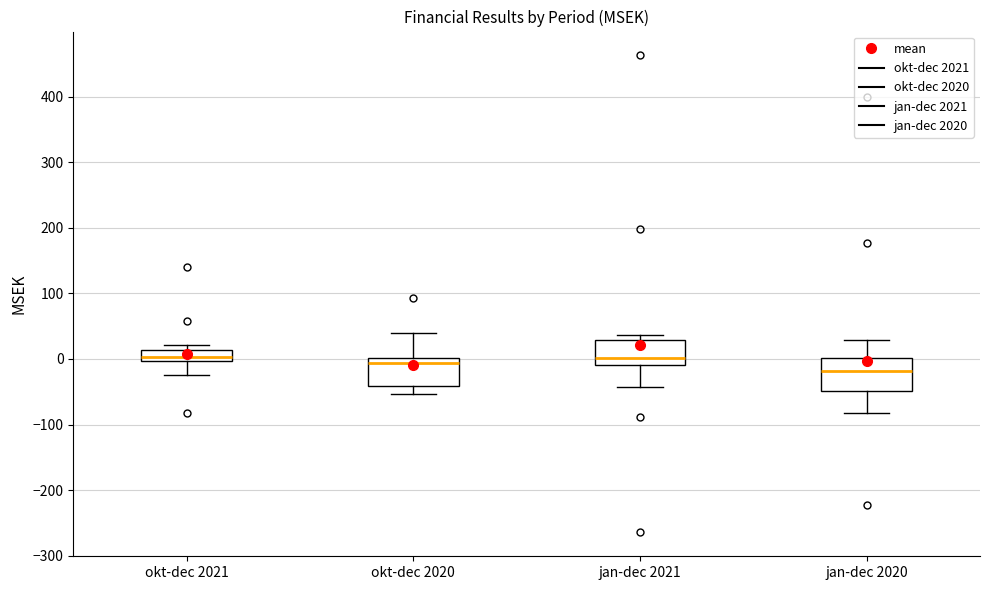

Where is the lower edge of the box for jan-dec 2021 on the y-axis? The values are not printed on the chart, so give them approximately, as read against the axis.

-10